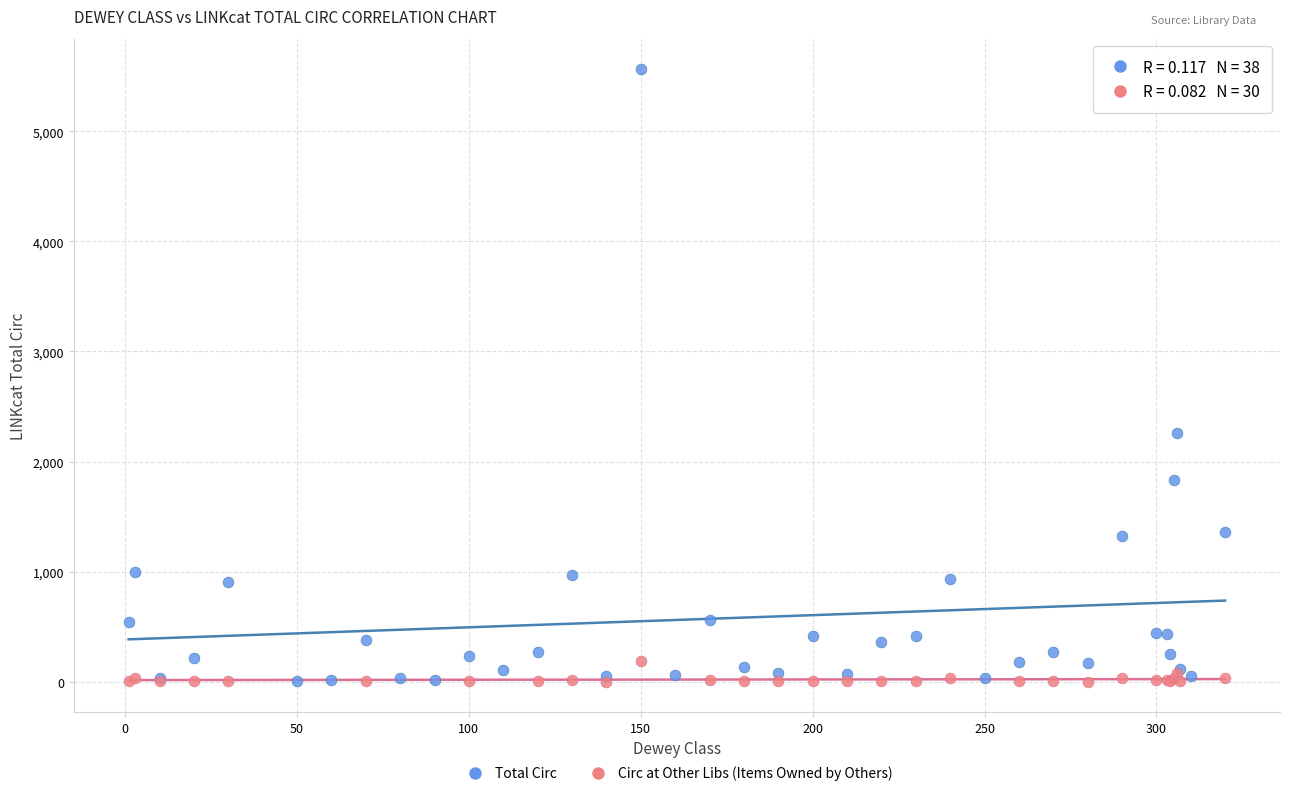

Which series reaches the maximum Y coordinate?

Total Circ